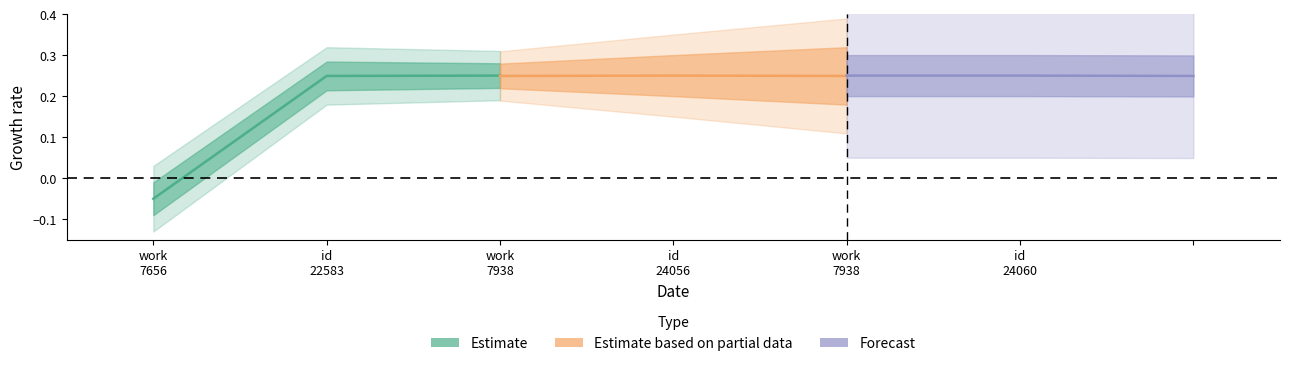

Rank the series by their maximum value, from lowest to highest.

Estimate, Estimate based on partial data, Forecast